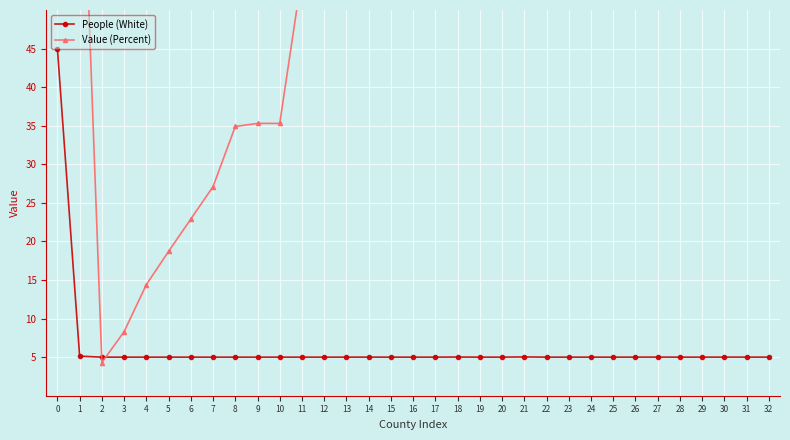

What is the difference between the Value (Percent) values at 31 and 12?

33.4